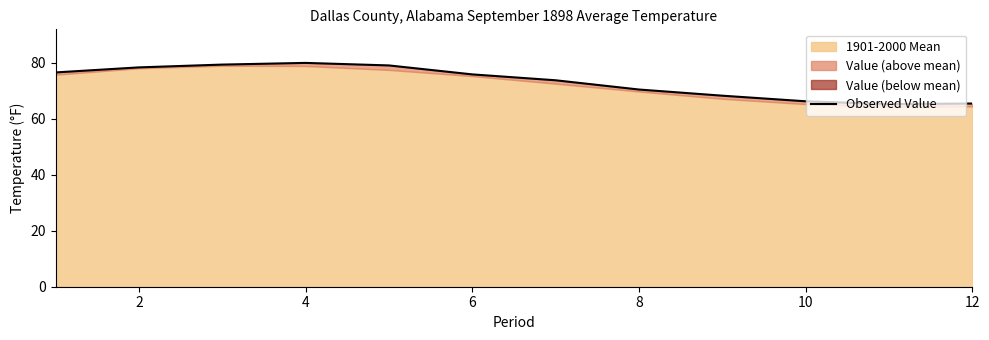

How many interior local peaks (higher than both neighbors) does the data have?

1